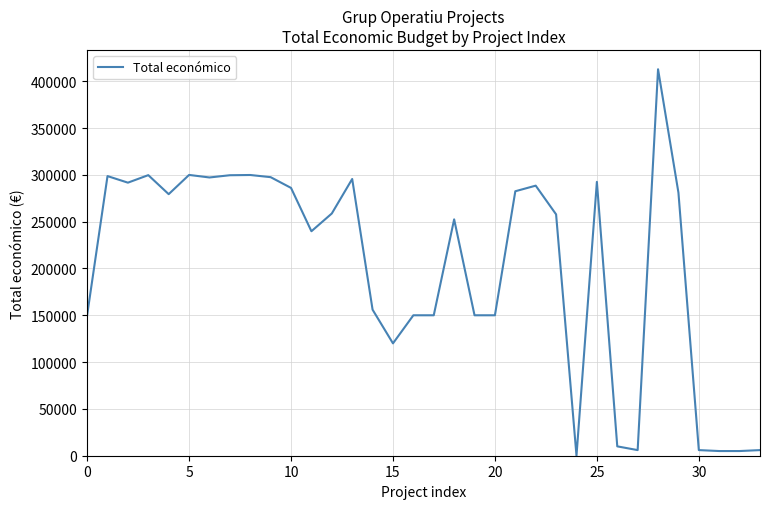

What is the maximum value shown in the chart?

412758